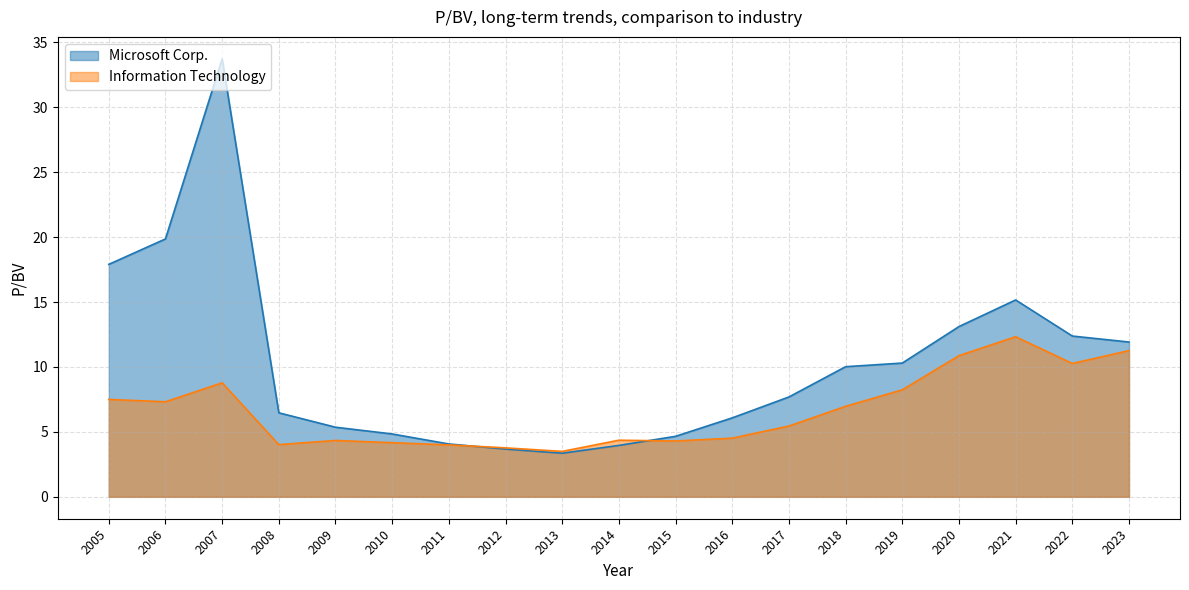

What is the sum of all Information Technology values?

126.0